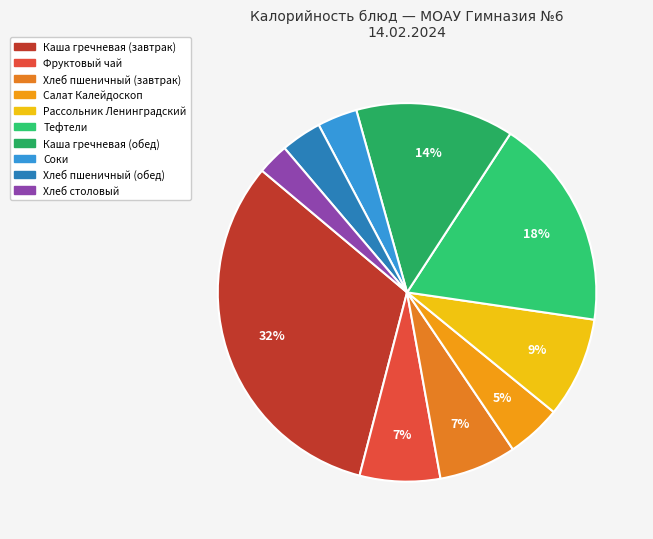

What percentage is the Каша гречневая (завтрак) slice, to the nearest percent?

32%